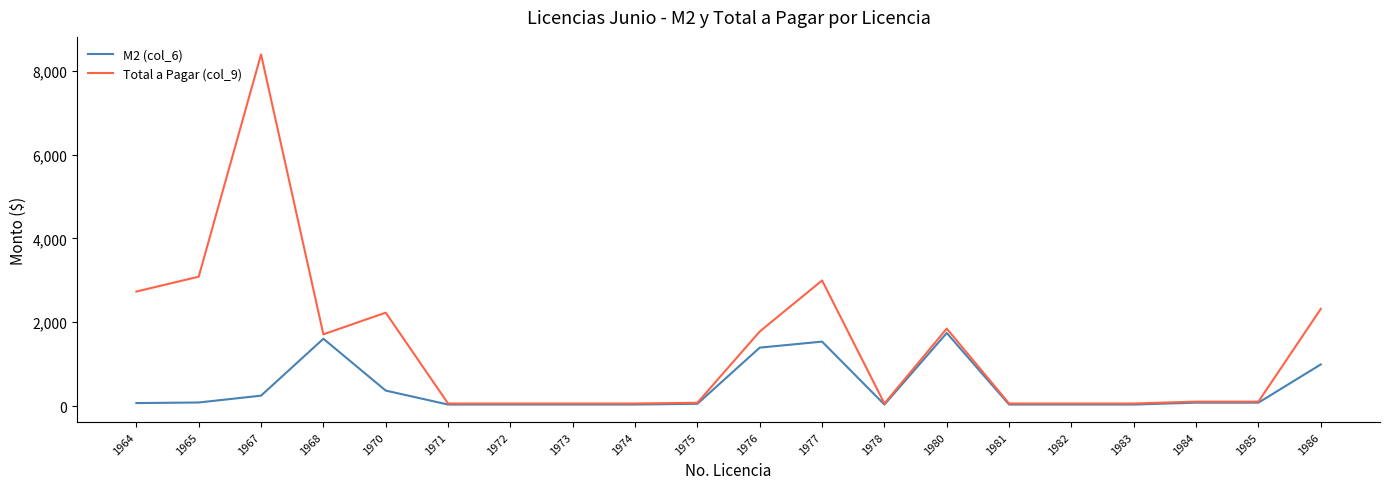

Which series has the widest spread of values?

Total a Pagar (col_9)